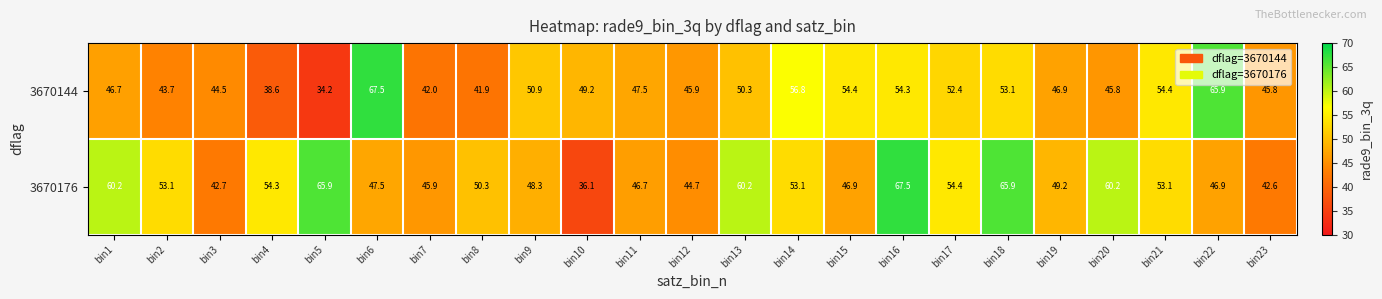

What is the total value across all series at bin20?

106.0